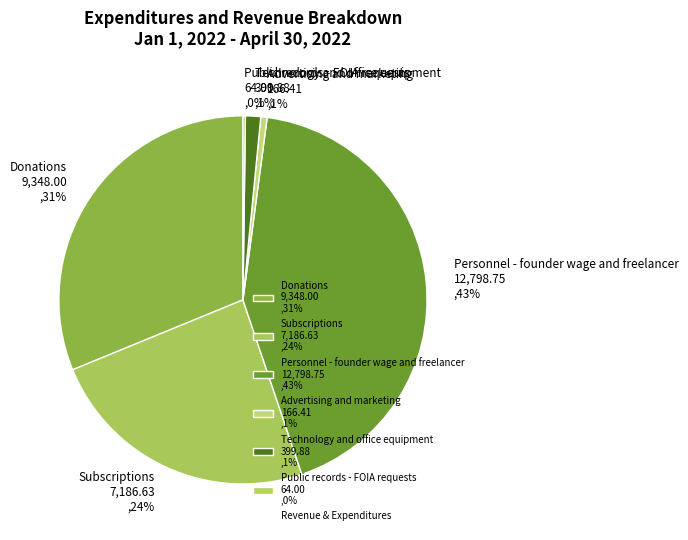

Is there any slice that represents more than half of the pie?

No